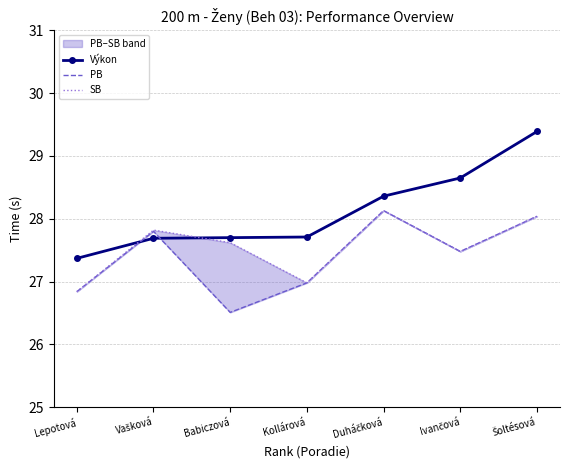

What is the label of the 5th point from the right?

Babiczová